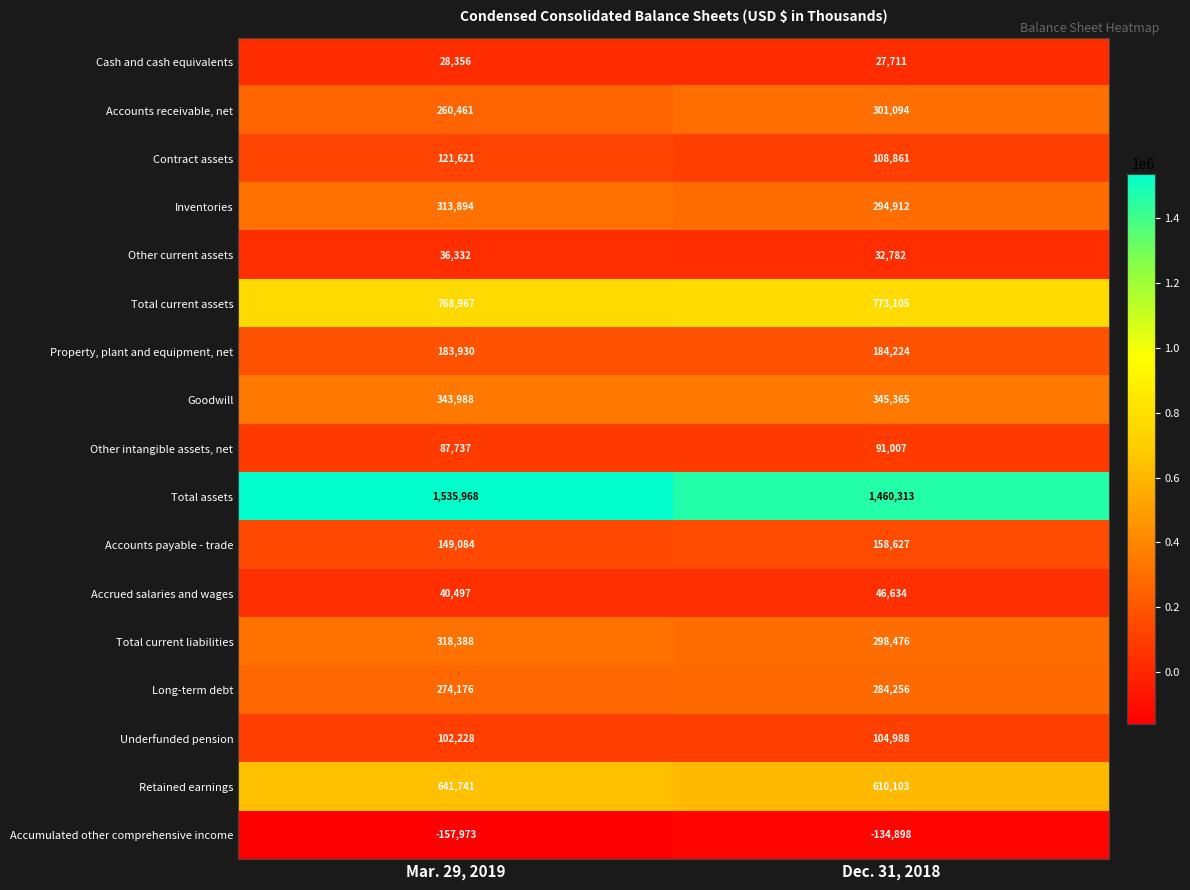

What is the difference between the maximum and minimum values in the Accumulated other comprehensive income series?

23075